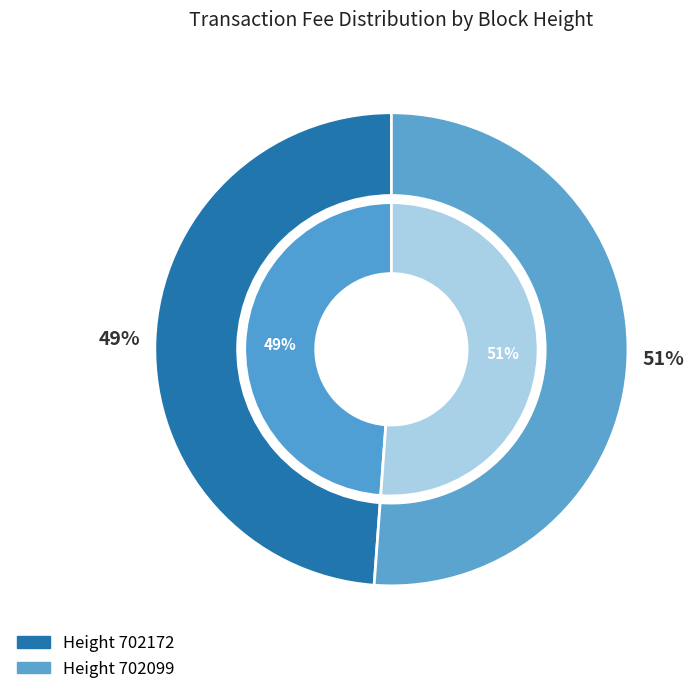

Which category accounts for the majority?

702099